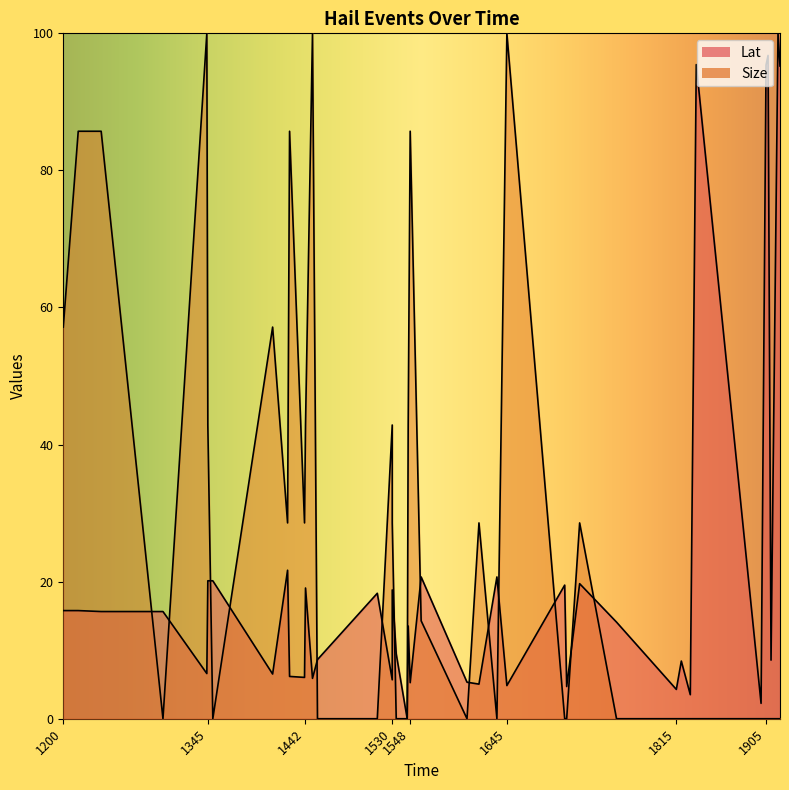

What is the sum of the Lat values at 1350 and 1238?

35.8